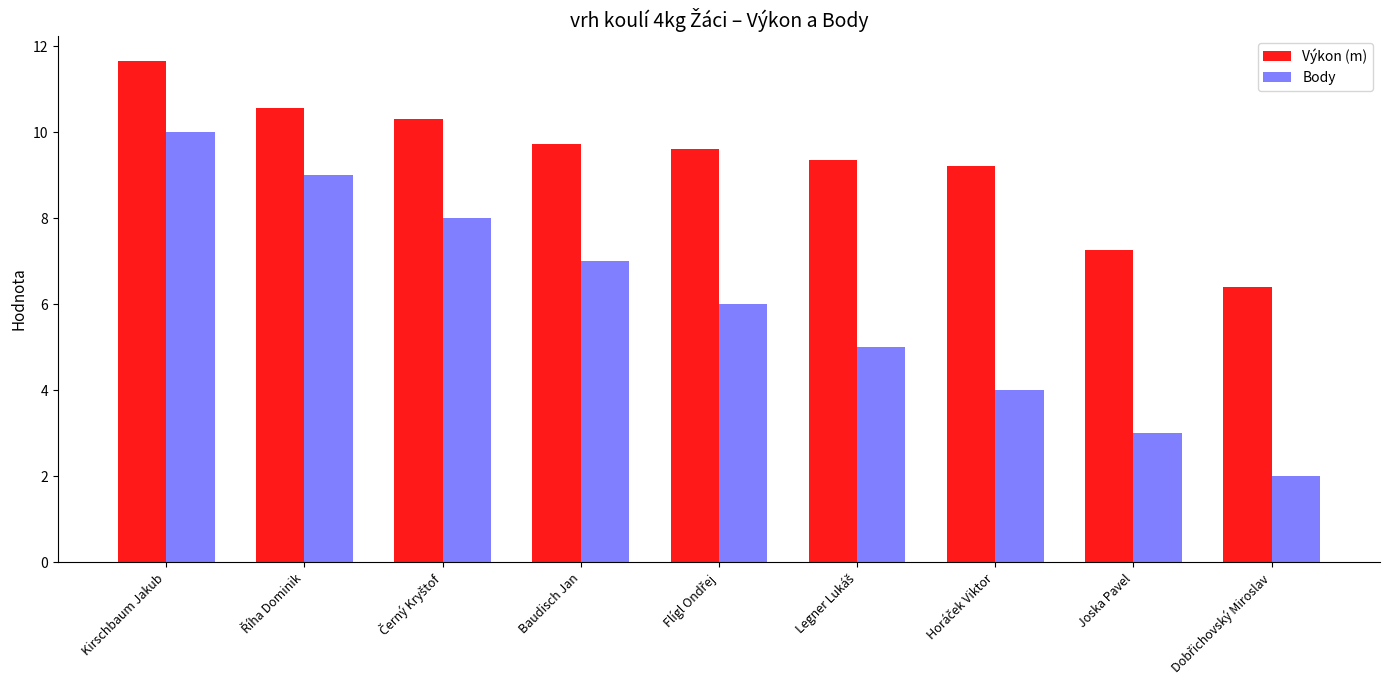

How many groups of bars are there?

9